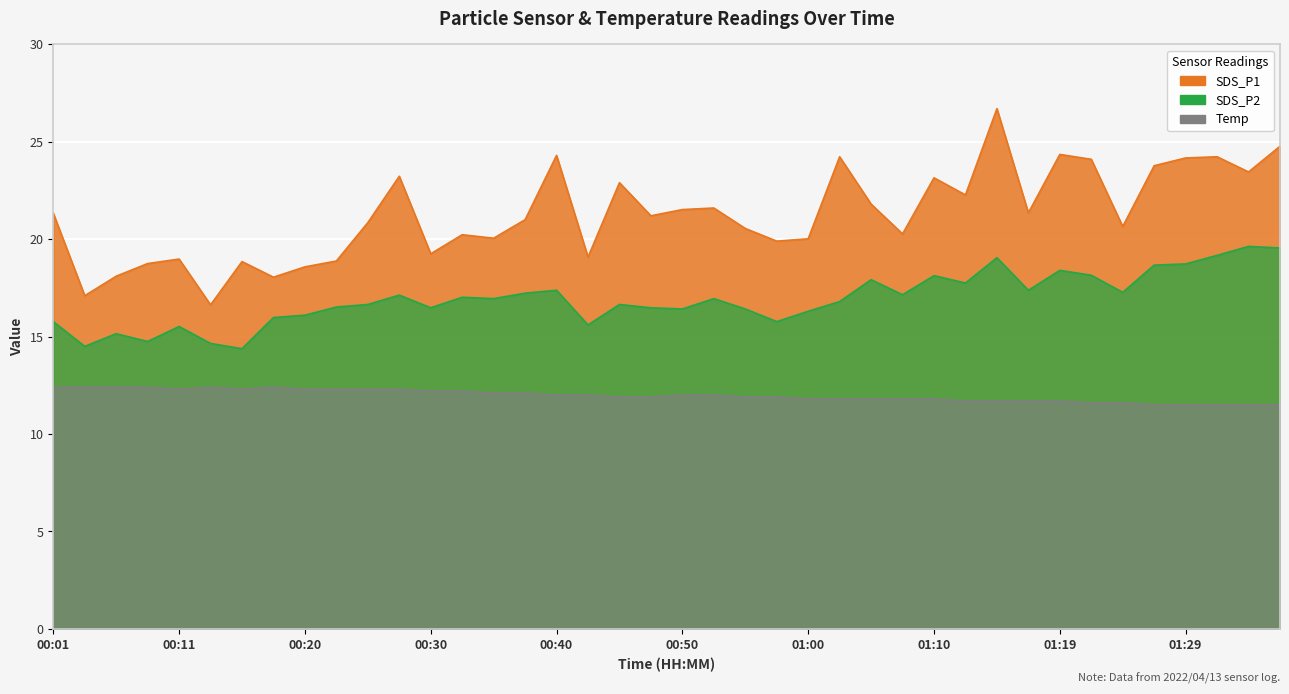

Is the value of Temp at 00:28 greater than the value of SDS_P1 at 00:37?

No